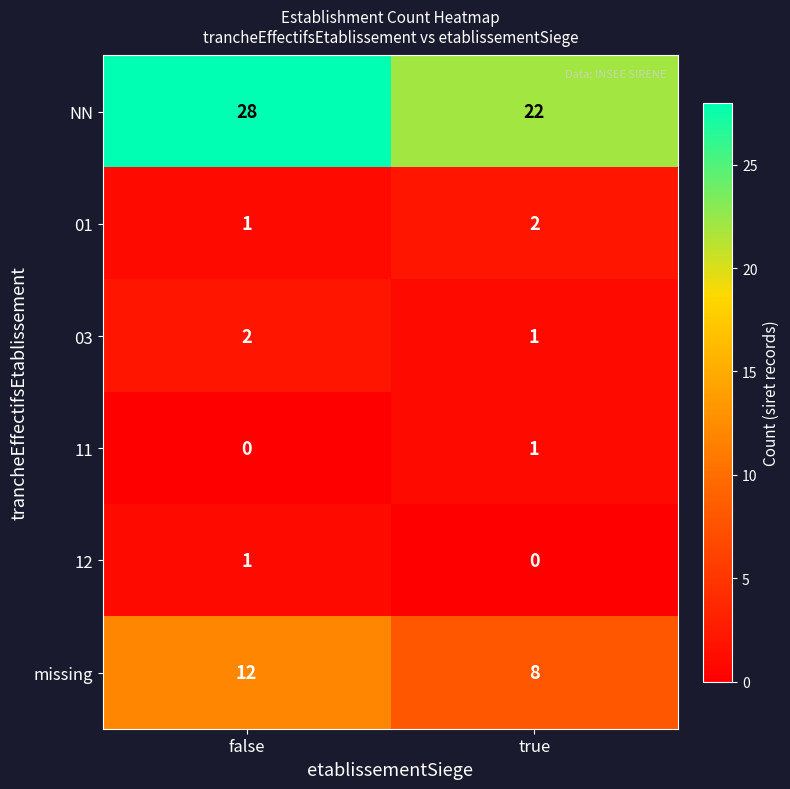

Reading left to right, extract all data points from this chart.

NN: 28	22
01: 1	2
03: 2	1
11: 0	1
12: 1	0
missing: 12	8